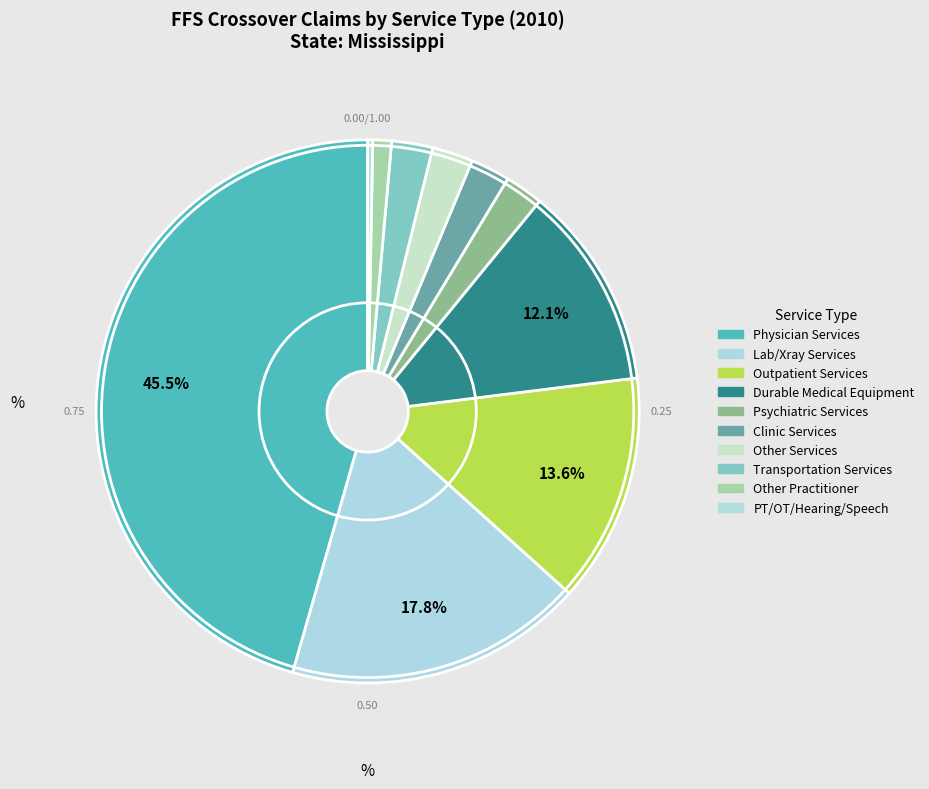

Count the number of slices in the pie.

10